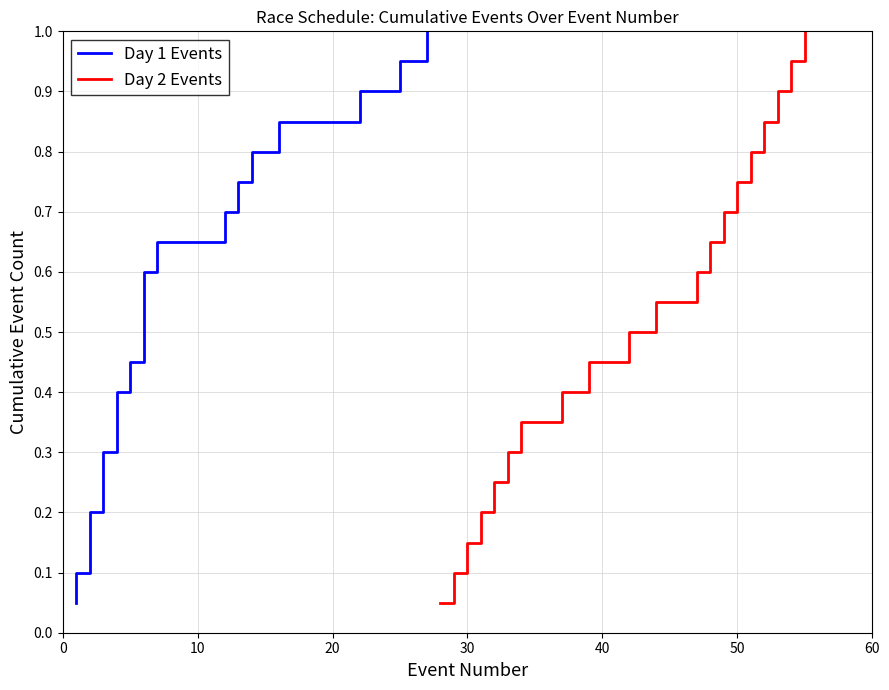

What is the difference between the second highest and second lowest values in the Day 1 Events series?

0.8